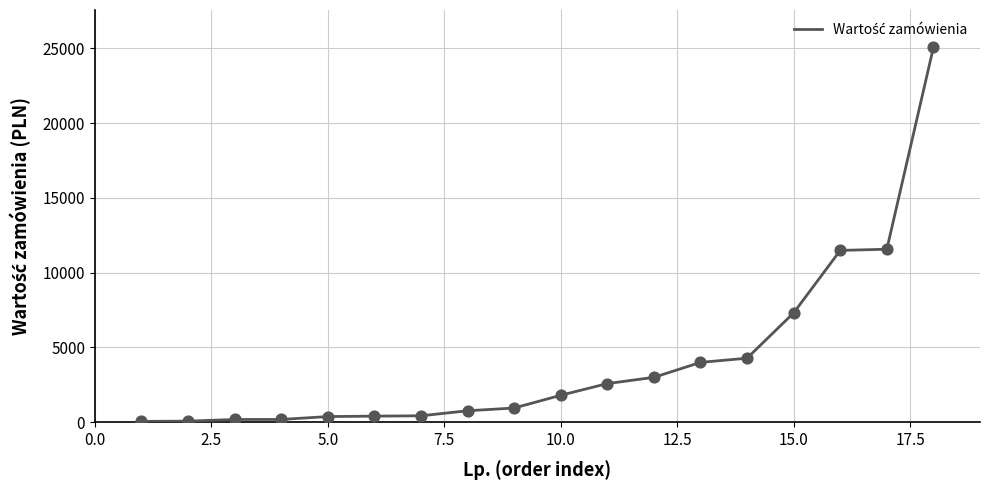

What is the maximum value shown in the chart?

25055.1